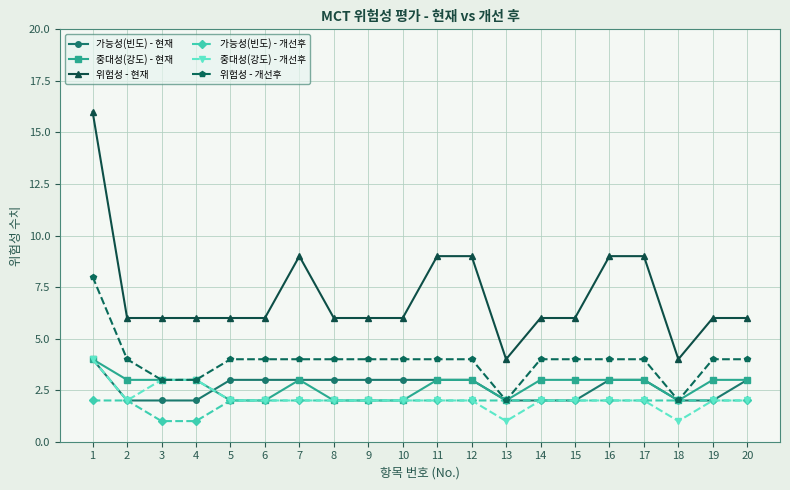

What is the sum of all 가능성(빈도) - 현재 values?

53